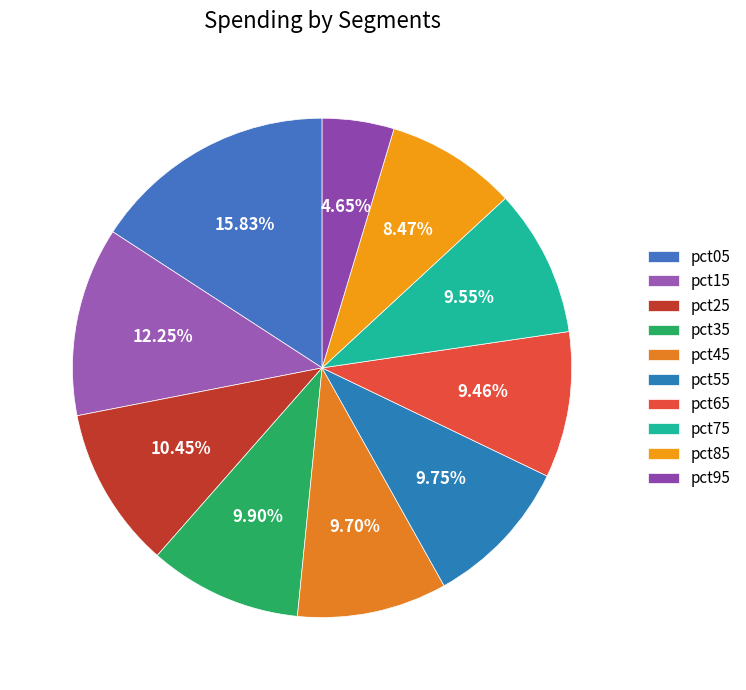

Count the number of slices in the pie.

10